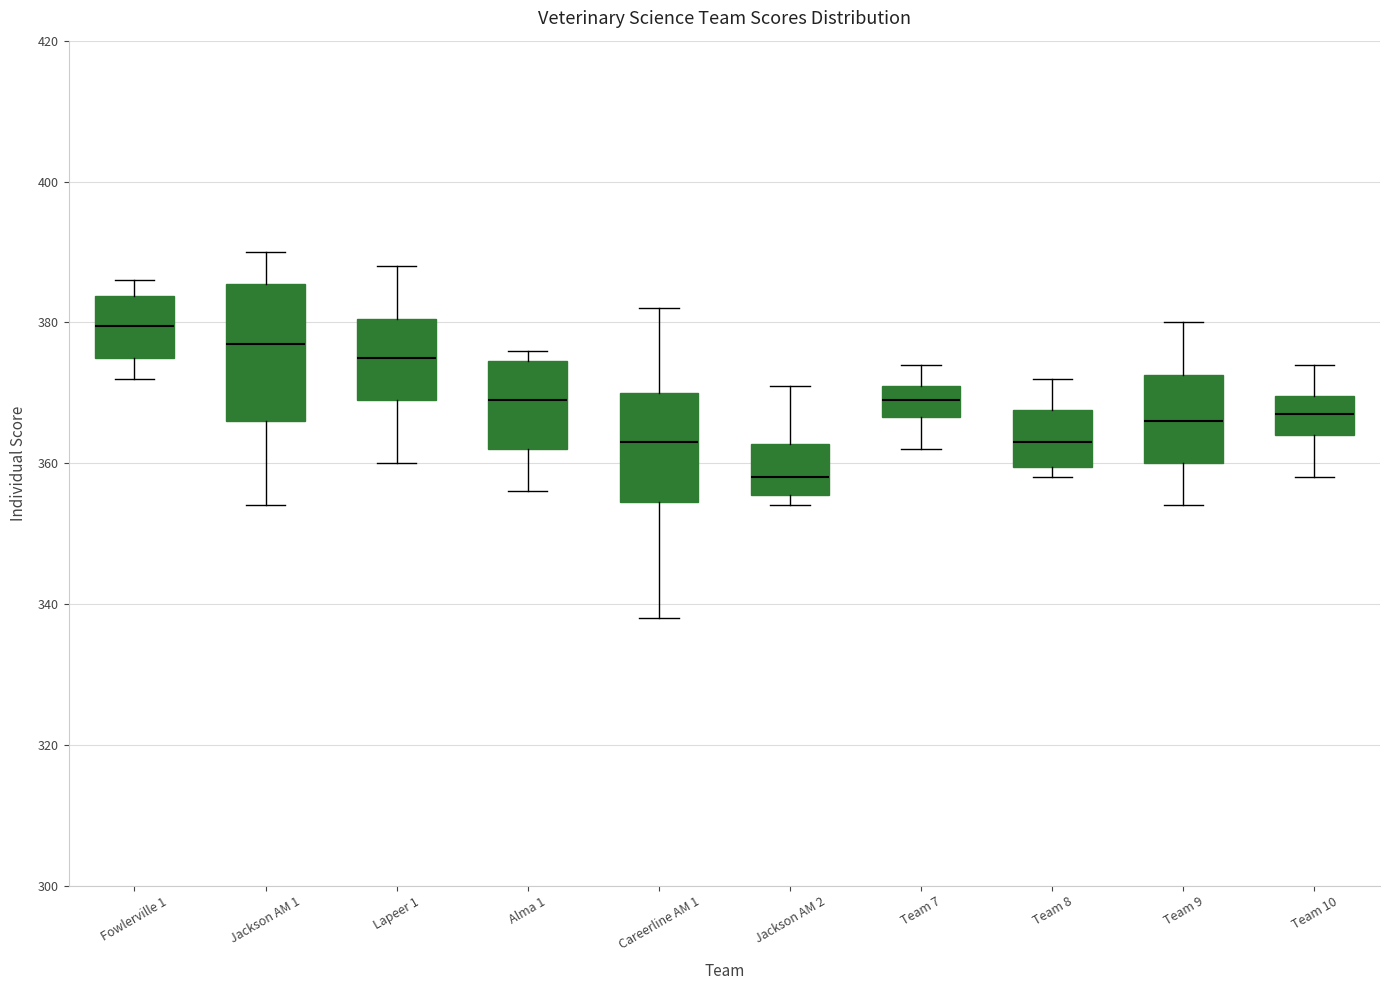

Reading left to right, transcribe this box plot: for each box, give where its median line is, the range the box spans, and where its two whiskers end, as read against the y-axis. The values are not printed on the chart, so give them approximately, as read against the axis.

Fowlerville 1: median 380, box 376 to 384, whiskers 372 to 386
Jackson AM 1: median 378, box 366 to 386, whiskers 354 to 390
Lapeer 1: median 376, box 370 to 380, whiskers 360 to 388
Alma 1: median 370, box 362 to 374, whiskers 356 to 376
Careerline AM 1: median 364, box 354 to 370, whiskers 338 to 382
Jackson AM 2: median 358, box 356 to 362, whiskers 354 to 372
Team 7: median 370, box 366 to 372, whiskers 362 to 374
Team 8: median 364, box 360 to 368, whiskers 358 to 372
Team 9: median 366, box 360 to 372, whiskers 354 to 380
Team 10: median 368, box 364 to 370, whiskers 358 to 374